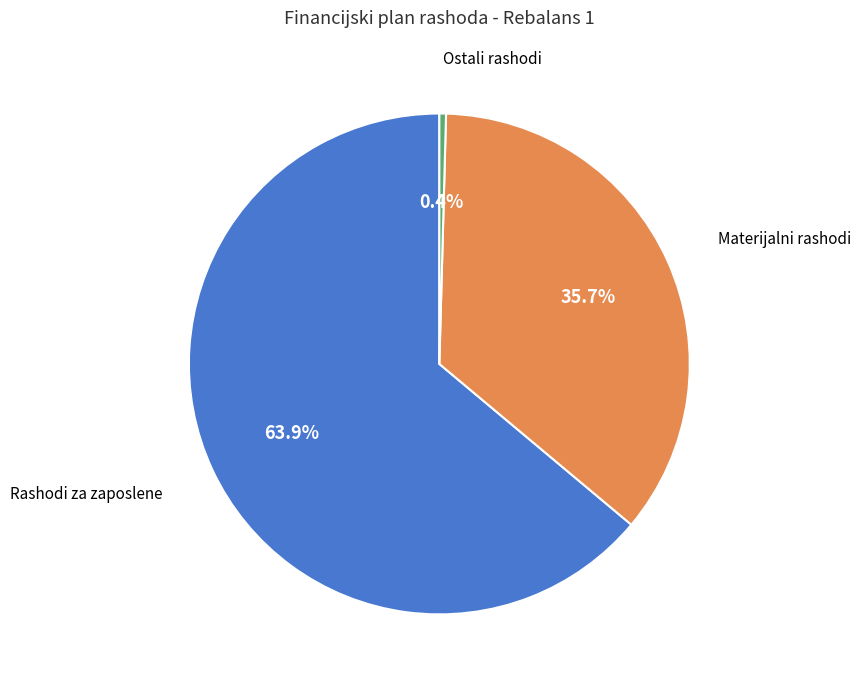

Is there a majority slice in this chart?

Yes